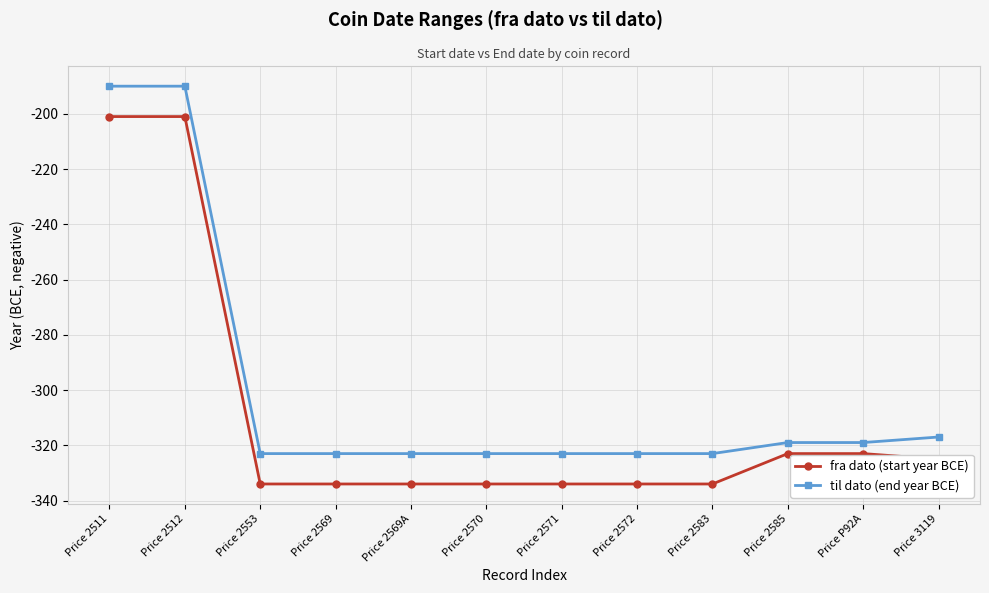

What is the difference between the highest and lowest values at Price 2572?

11